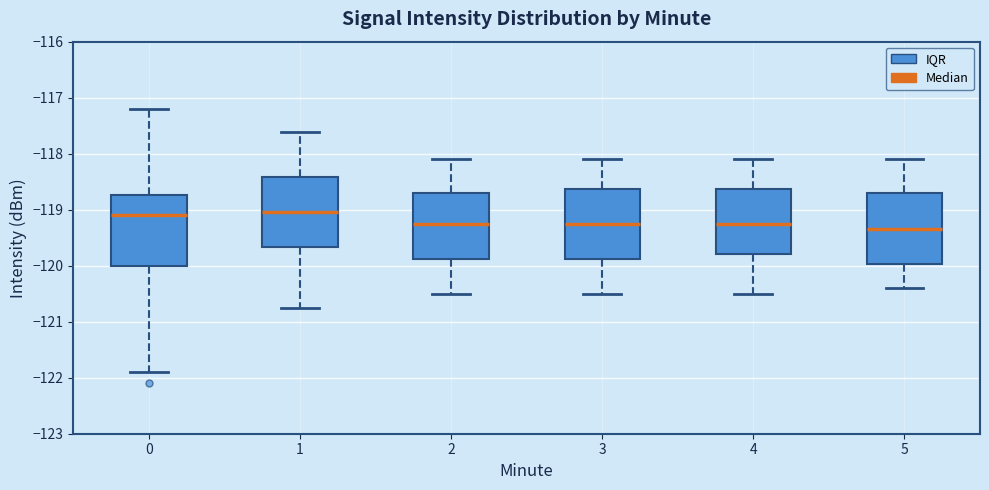

Reading left to right, transcribe this box plot: for each box, give where its median line is, the range the box spans, and where its two whiskers end, as read against the y-axis. The values are not printed on the chart, so give them approximately, as read against the axis.

0: median -119.1, box -120.0 to -118.7, whiskers -121.9 to -117.2
1: median -119.0, box -119.7 to -118.4, whiskers -120.8 to -117.6
2: median -119.2, box -119.9 to -118.7, whiskers -120.5 to -118.1
3: median -119.2, box -119.9 to -118.6, whiskers -120.5 to -118.1
4: median -119.2, box -119.8 to -118.6, whiskers -120.5 to -118.1
5: median -119.3, box -120.0 to -118.7, whiskers -120.4 to -118.1